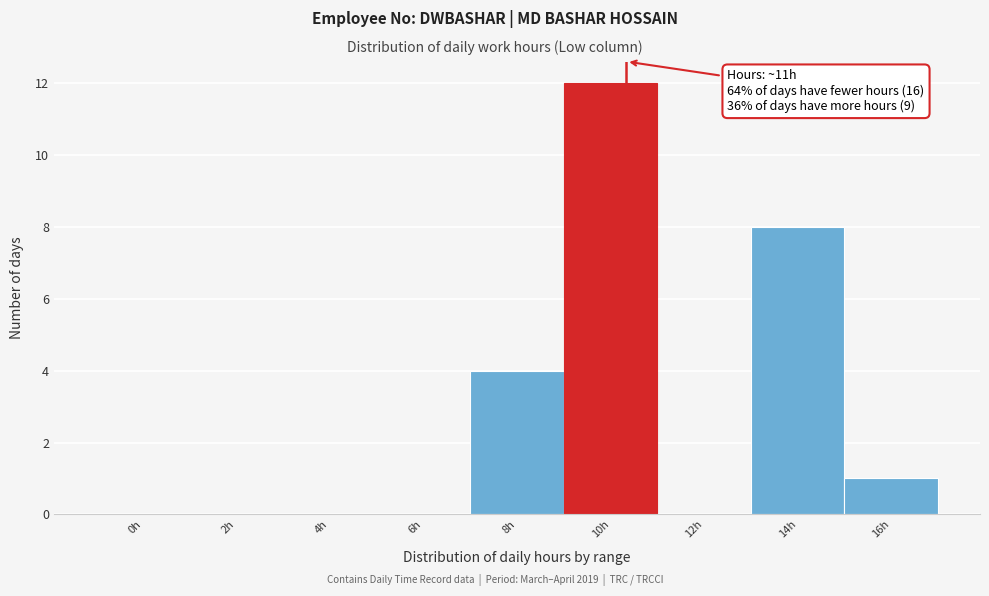

Reading right to left, transcribe all the data shown in this chart.

16h=1	14h=8	12h=0	10h=12	8h=4	6h=0	4h=0	2h=0	0h=0